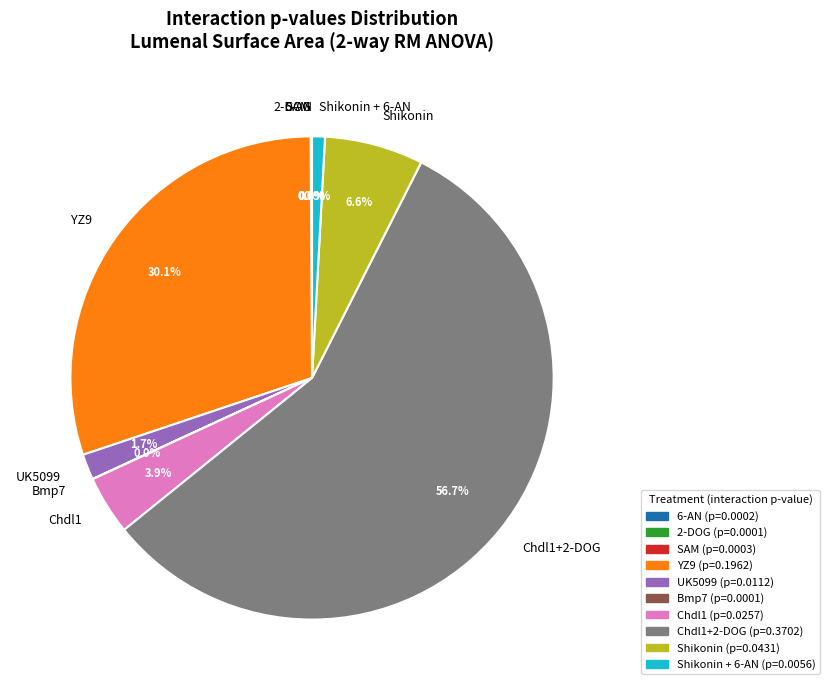

Does YZ9 represent more than half of the total?

No